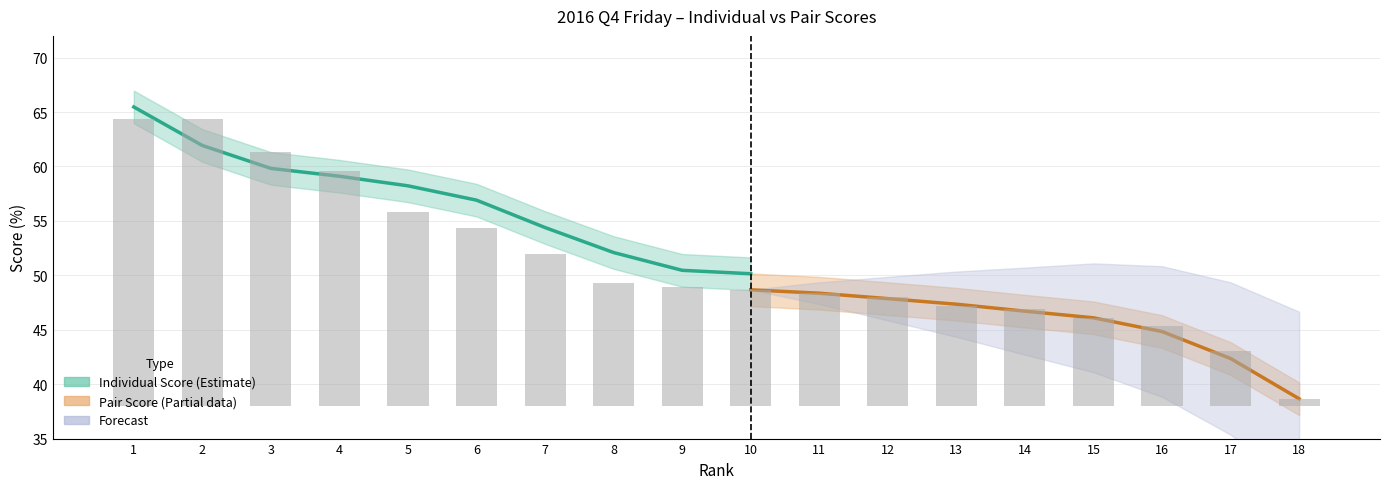

What is the change in value from 12 to 17?

-4.9